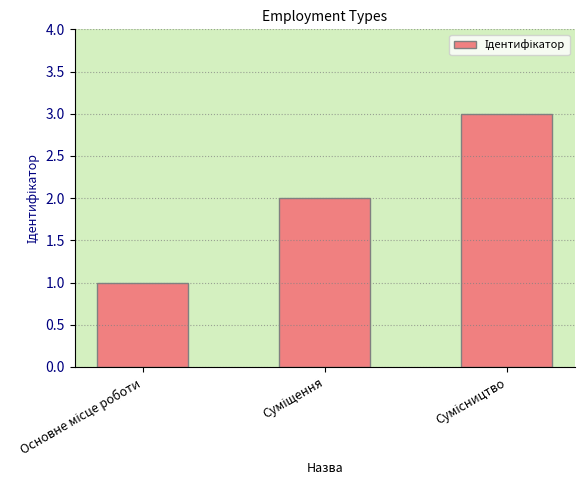

What is the smallest value displayed?

1